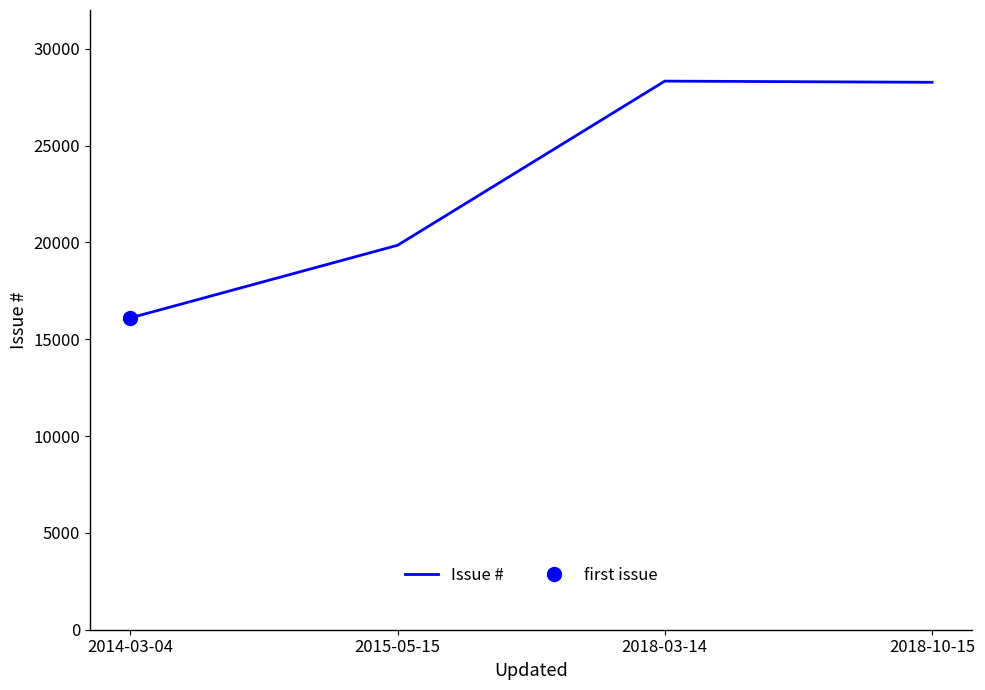

Which has a higher value, 2014-03-04 or 2018-10-15?

2018-10-15